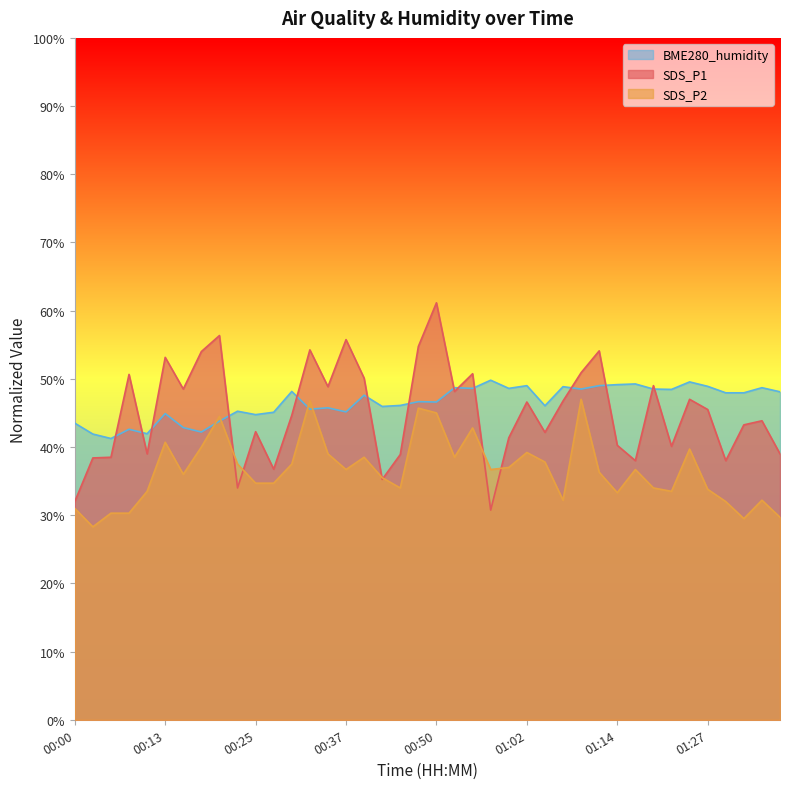

Which series has the largest range (max minus min)?

SDS_P1